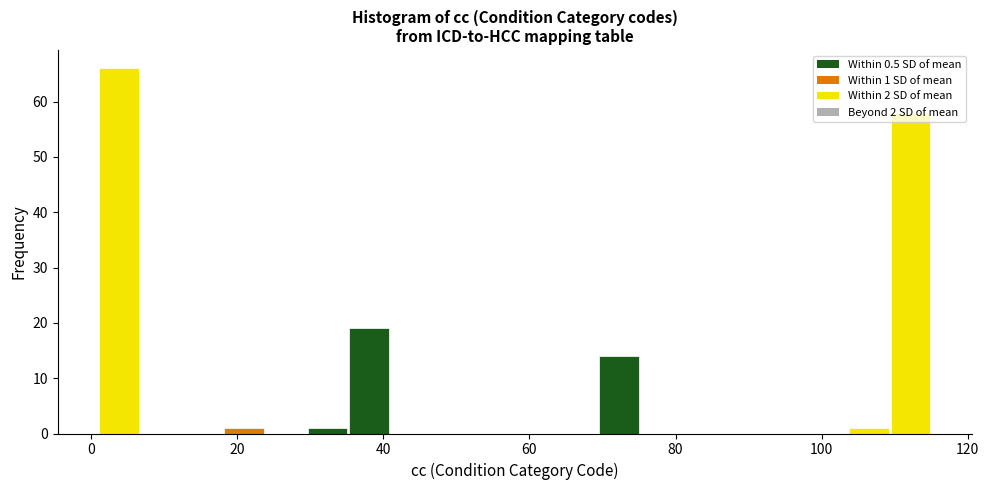

Read against the x-axis, roughly where is the centre of the tallest bar?

4